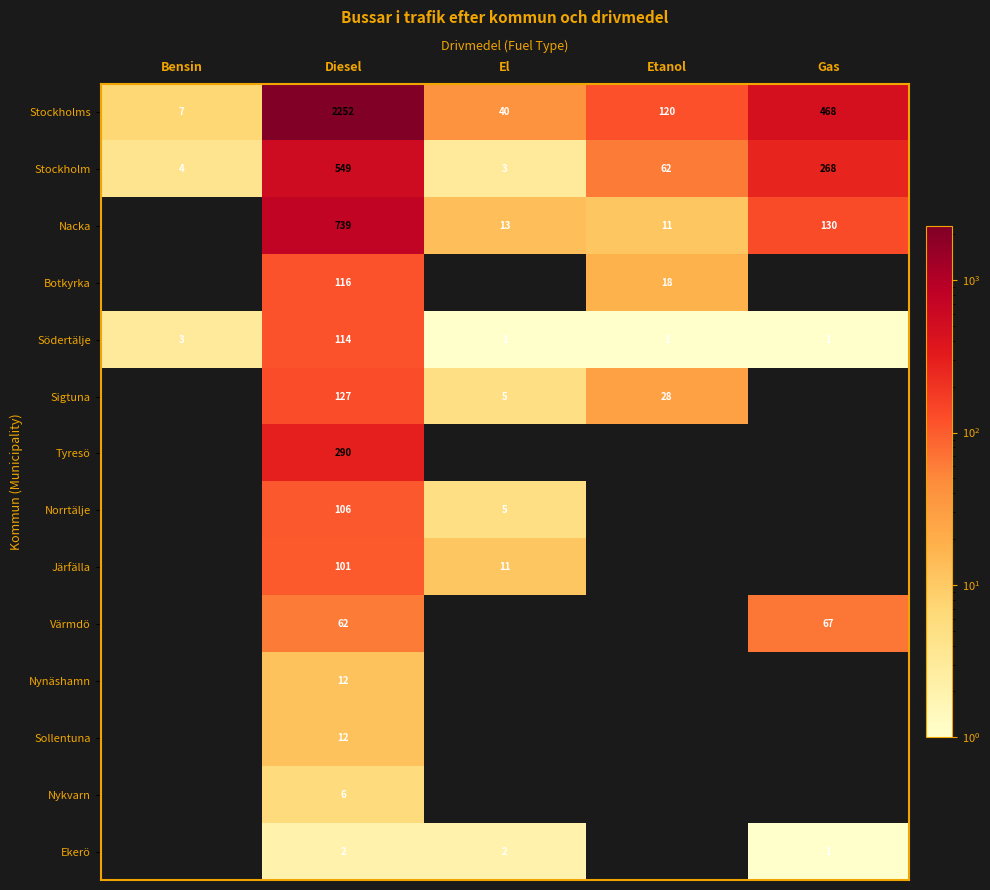

The Sigtuna series shows 28 at Etanol. True or false?

True